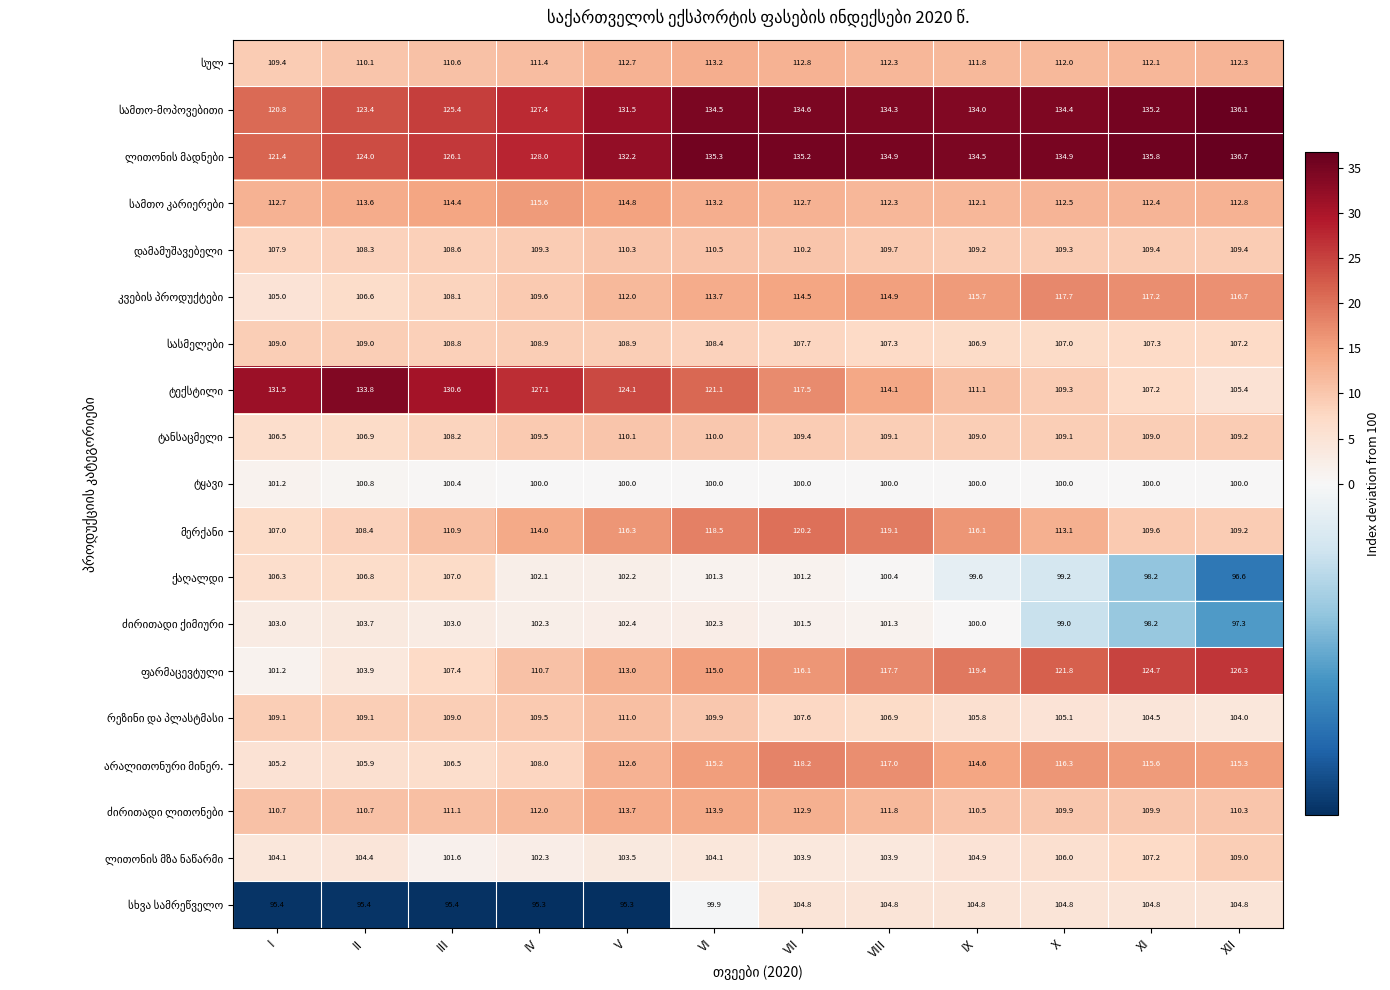

What is the total value across all series at XI?

2118.3